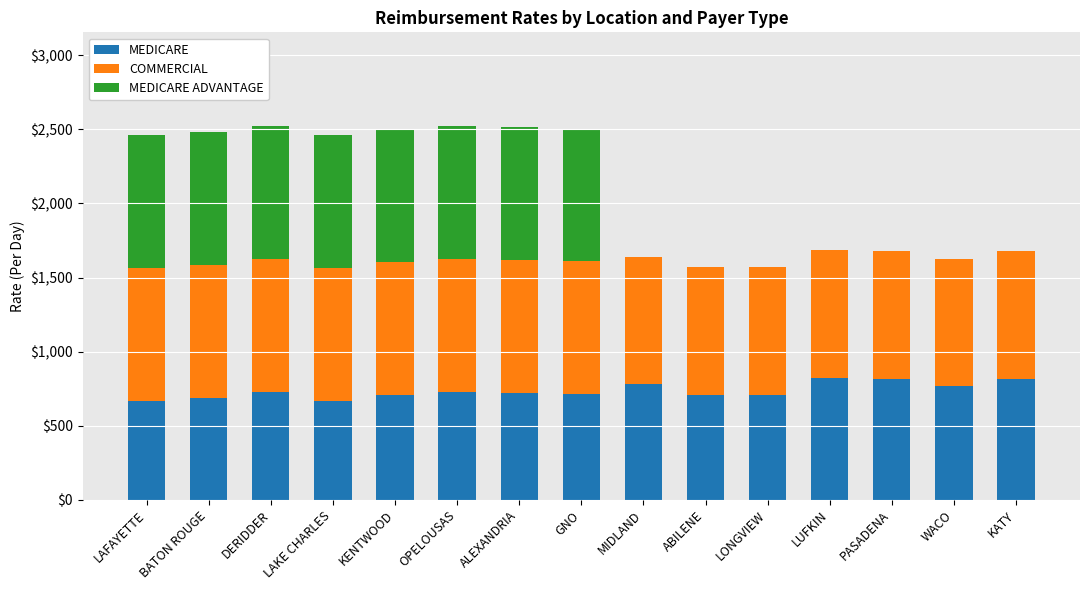

What is the total value across all series at LUFKIN?

1683.9